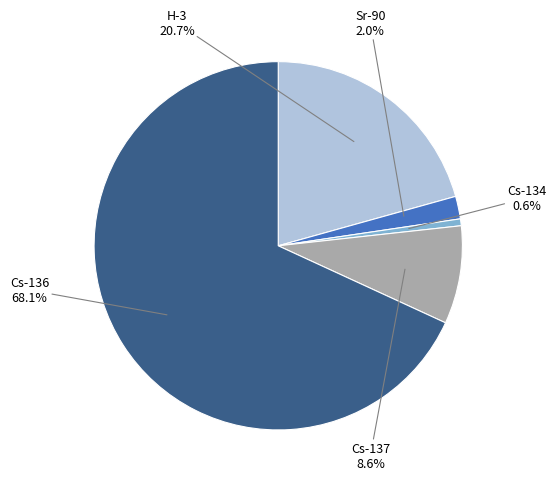

Does any single category account for the majority?

Yes